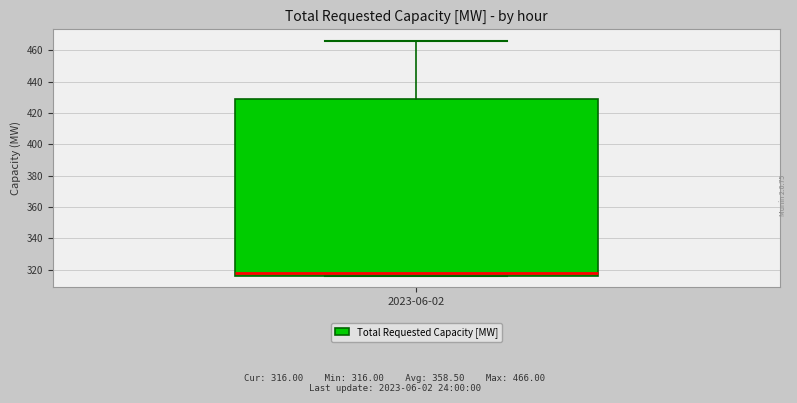

Where does the median line of the box for 2023-06-02 sit on the y-axis? The values are not printed on the chart, so give them approximately, as read against the axis.

318